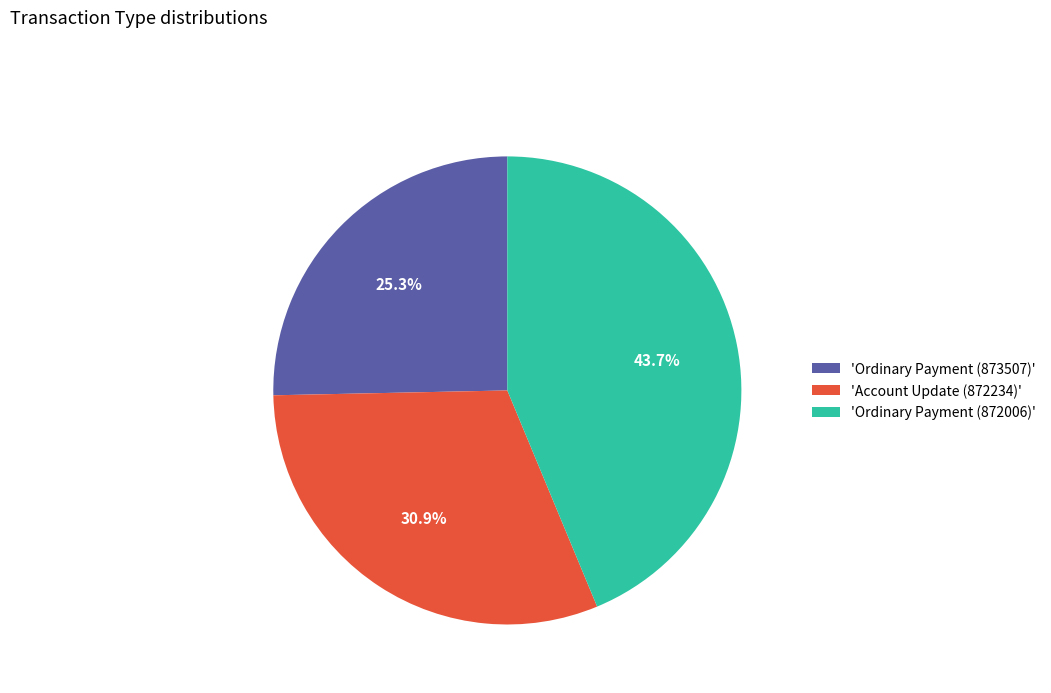

Does any single category account for the majority?

No